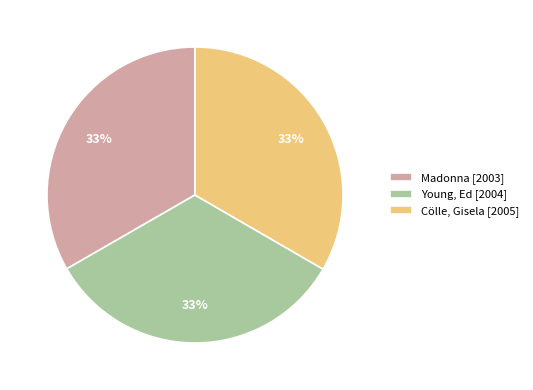

Combined, do Cölle, Gisela [2005] and Madonna [2003] account for over 50%?

Yes